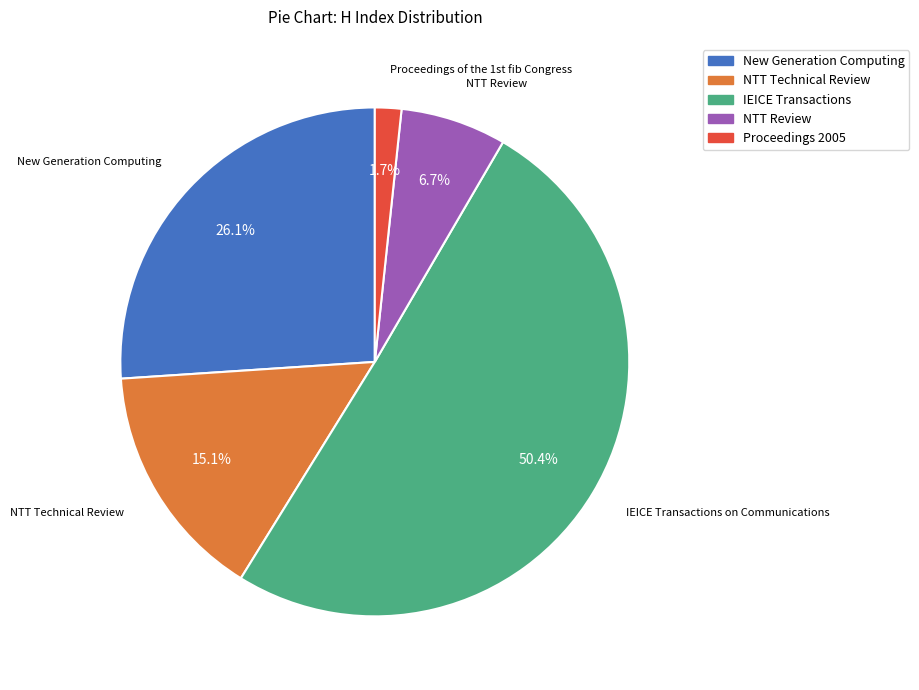

Is there any slice that represents more than half of the pie?

Yes